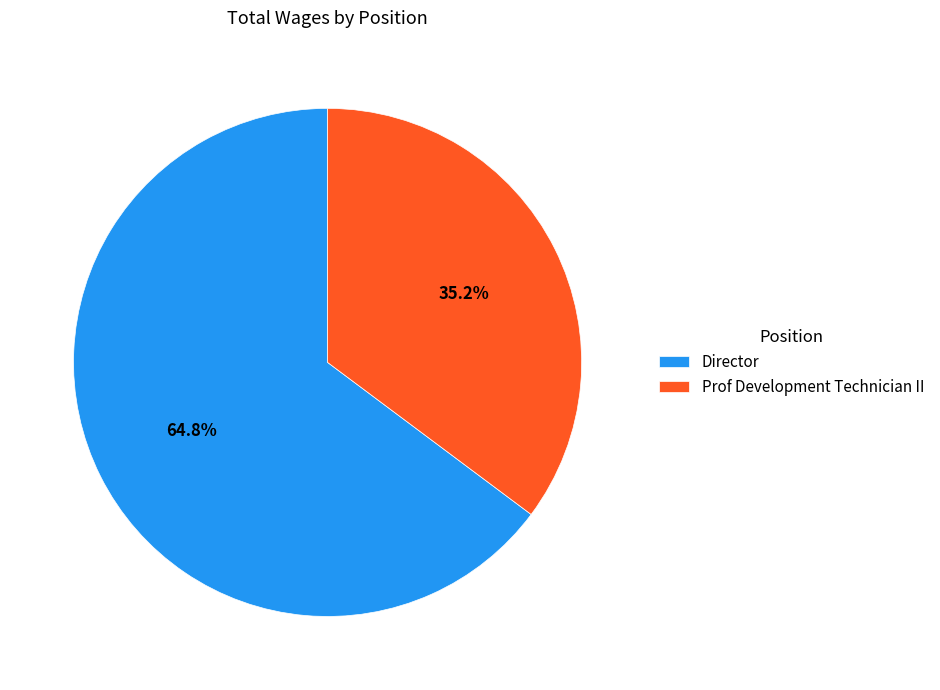

Is it true that Prof Development Technician II is 49% of the pie?

False